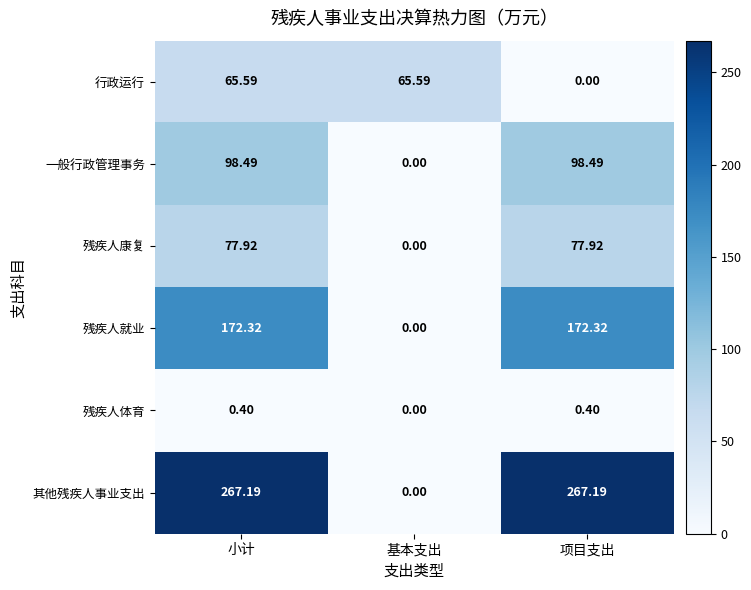

Between 基本支出 and 项目支出, which series saw the biggest shift?

其他残疾人事业支出